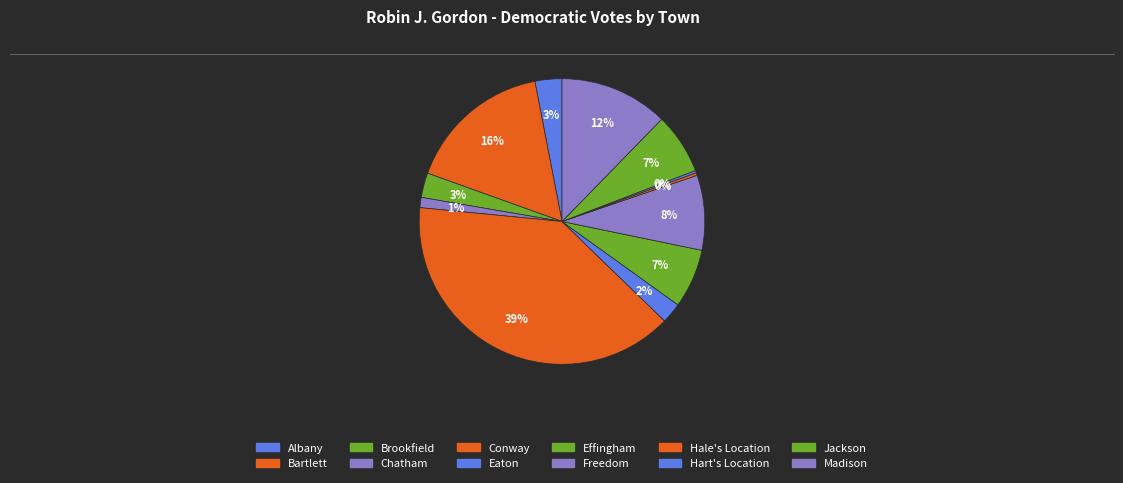

Is there any slice that represents more than half of the pie?

No